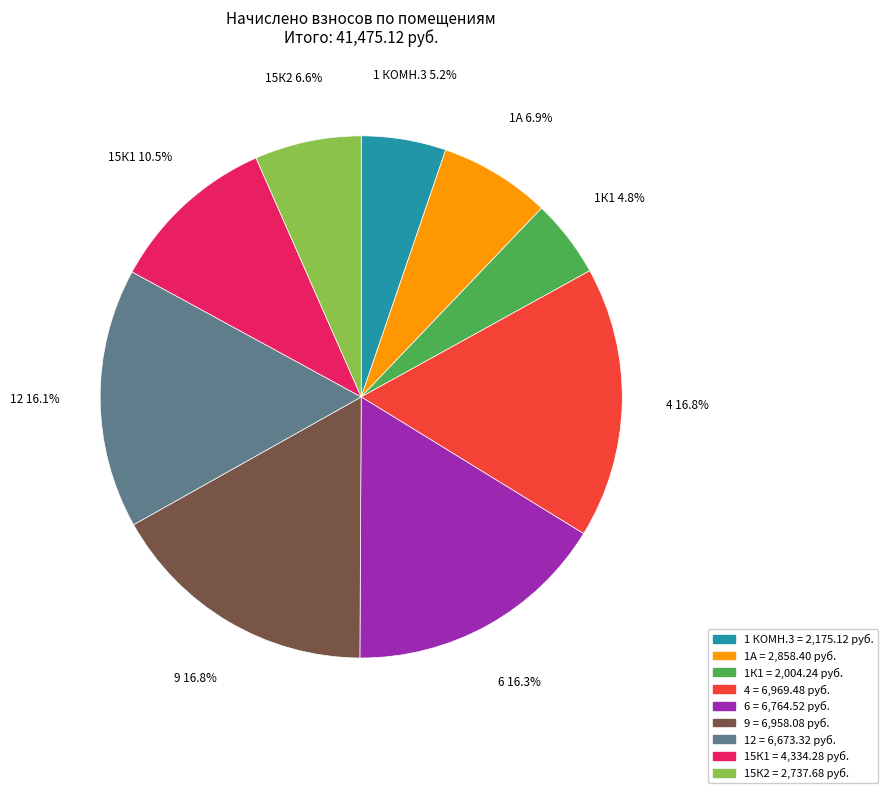

To the nearest percent, what is the average slice percentage?

11%